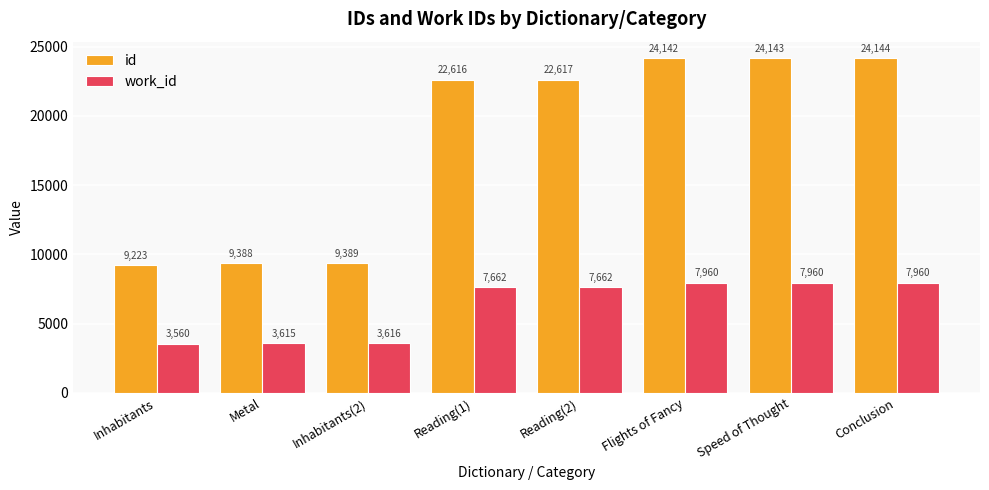

Read the work_id value at Inhabitants, to the nearest 50.

3550